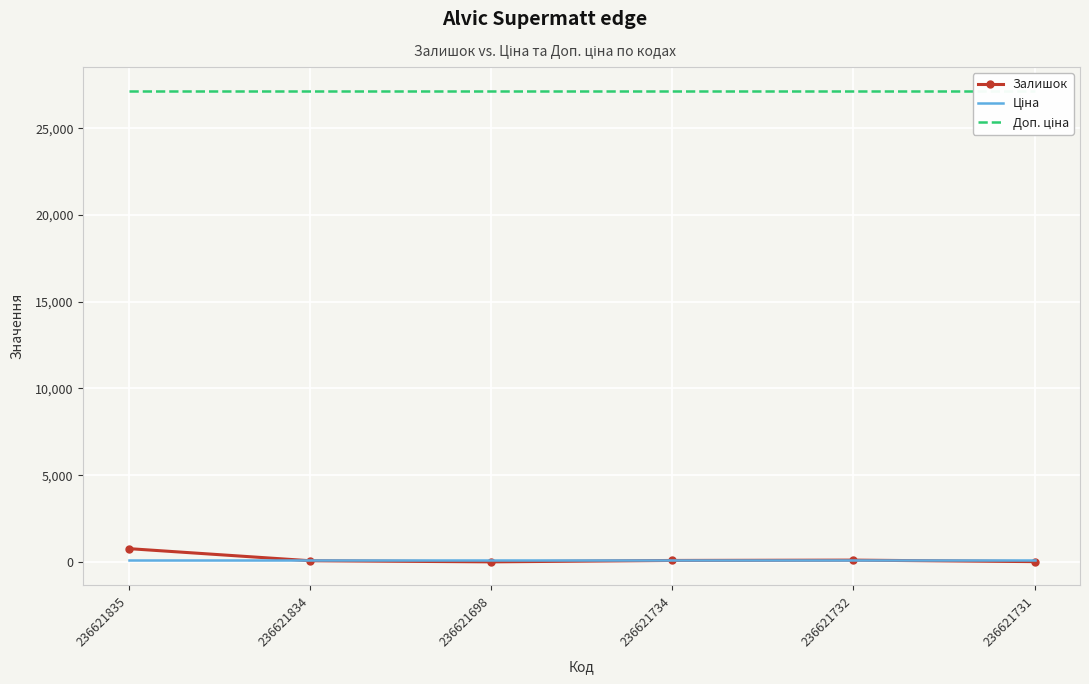

Between 236621698 and 236621835, which is larger?

236621835